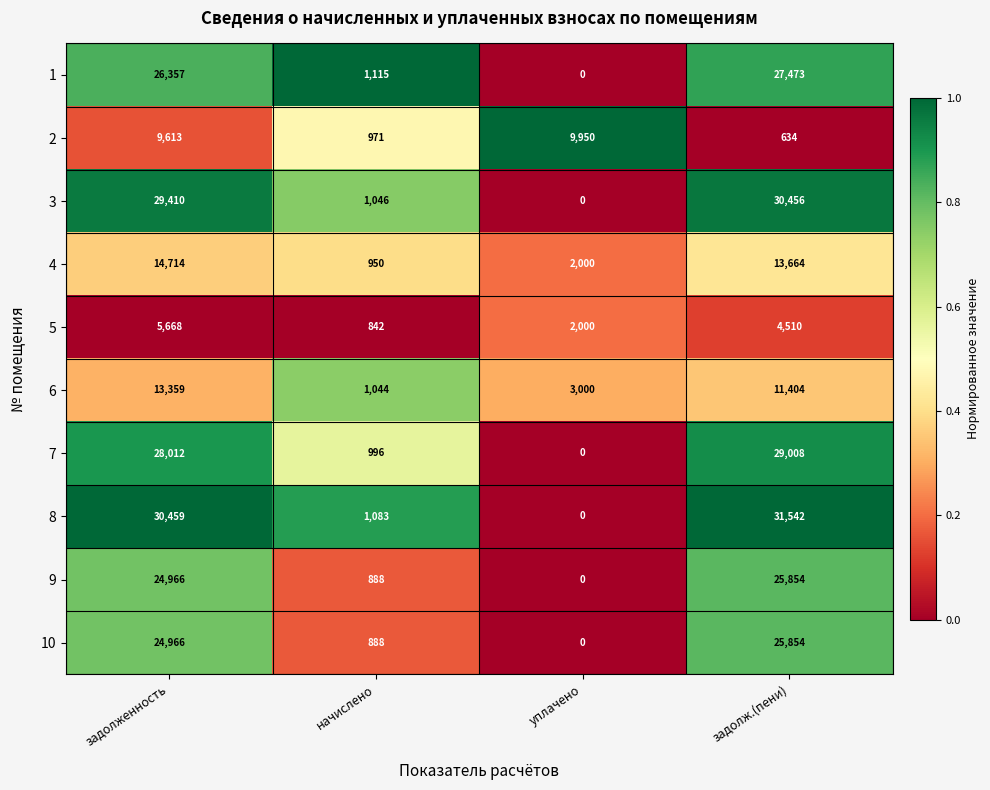

What is the sum of all 6 values?

28807